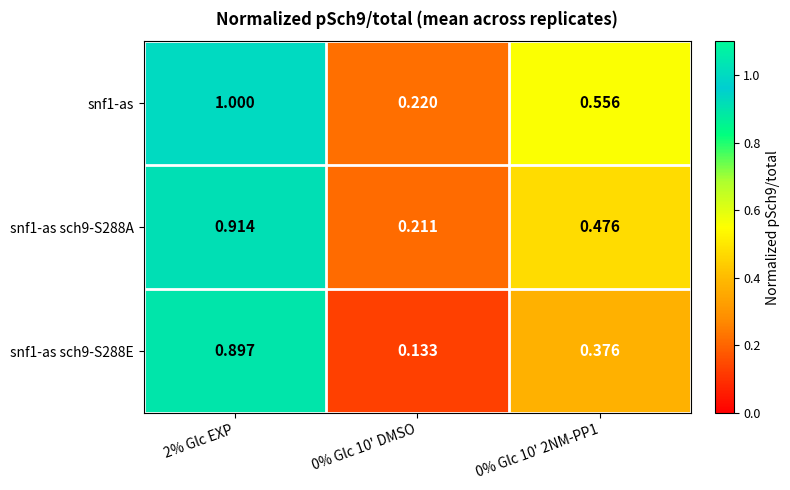

How many categories are shown in the chart?

3